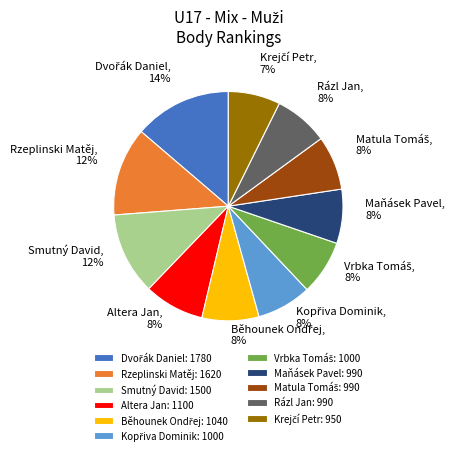

Does Altera Jan account for over 50% of the chart?

No